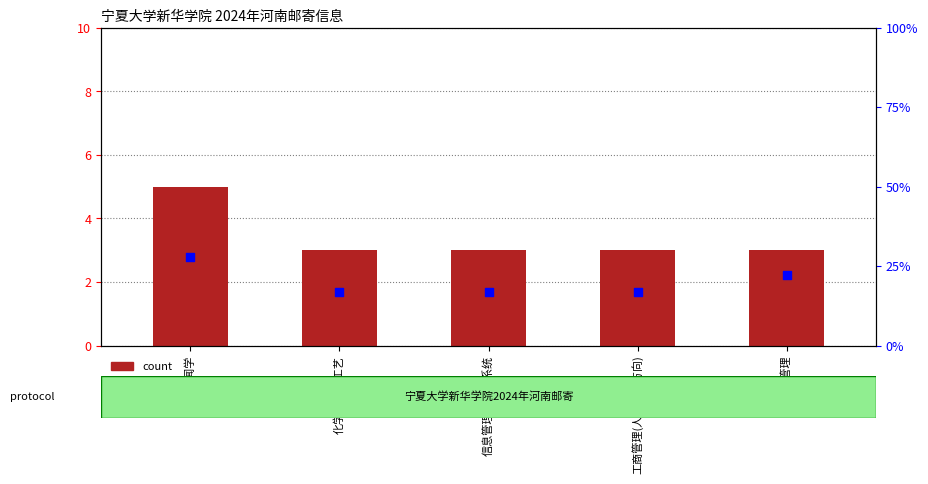

Is the value of percentile rank within the sample at 化学工程与工艺 greater than the value of count at 信息管理与信息系统?

Yes